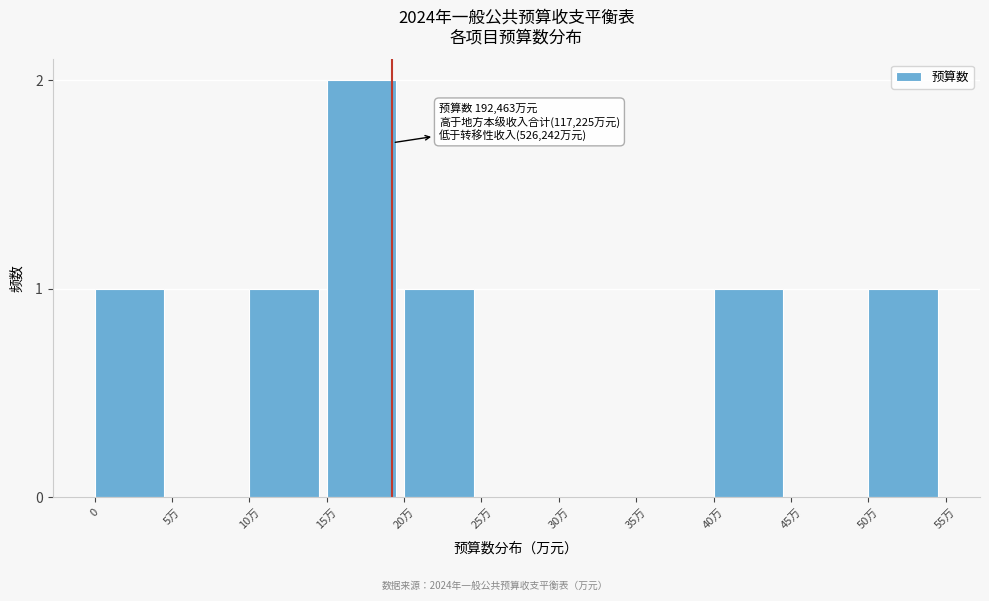

True or false: the data shows 0 at 35万.

True